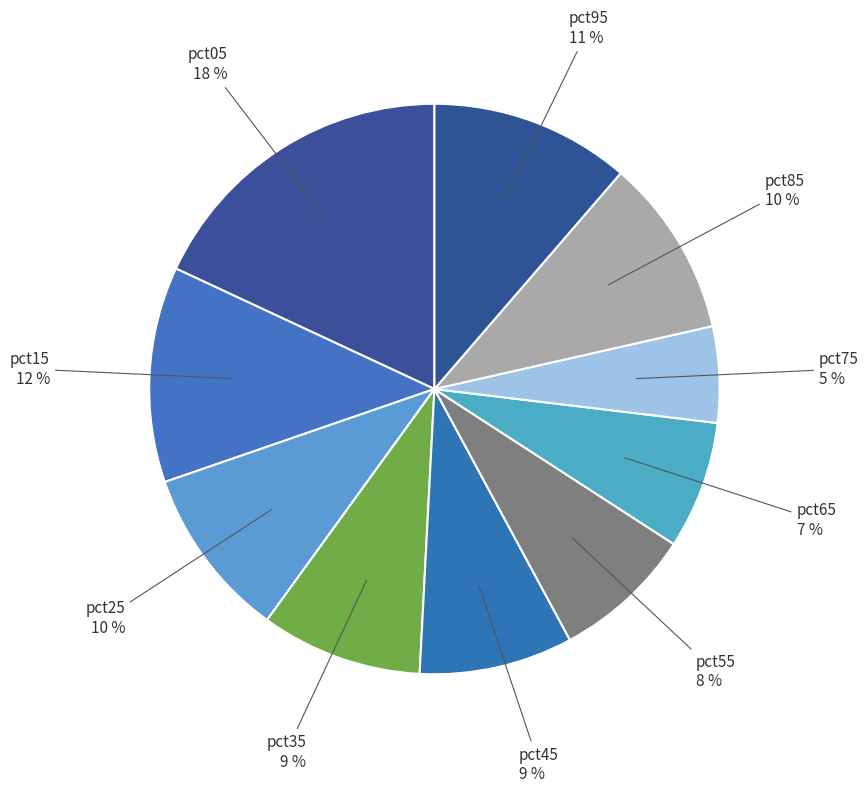

Does any single category account for the majority?

No